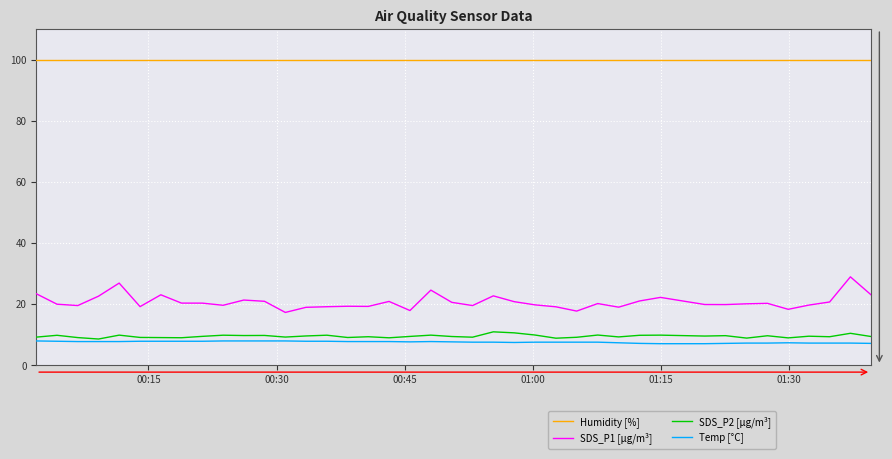

Which series has the largest total across all categories?

Humidity [%]